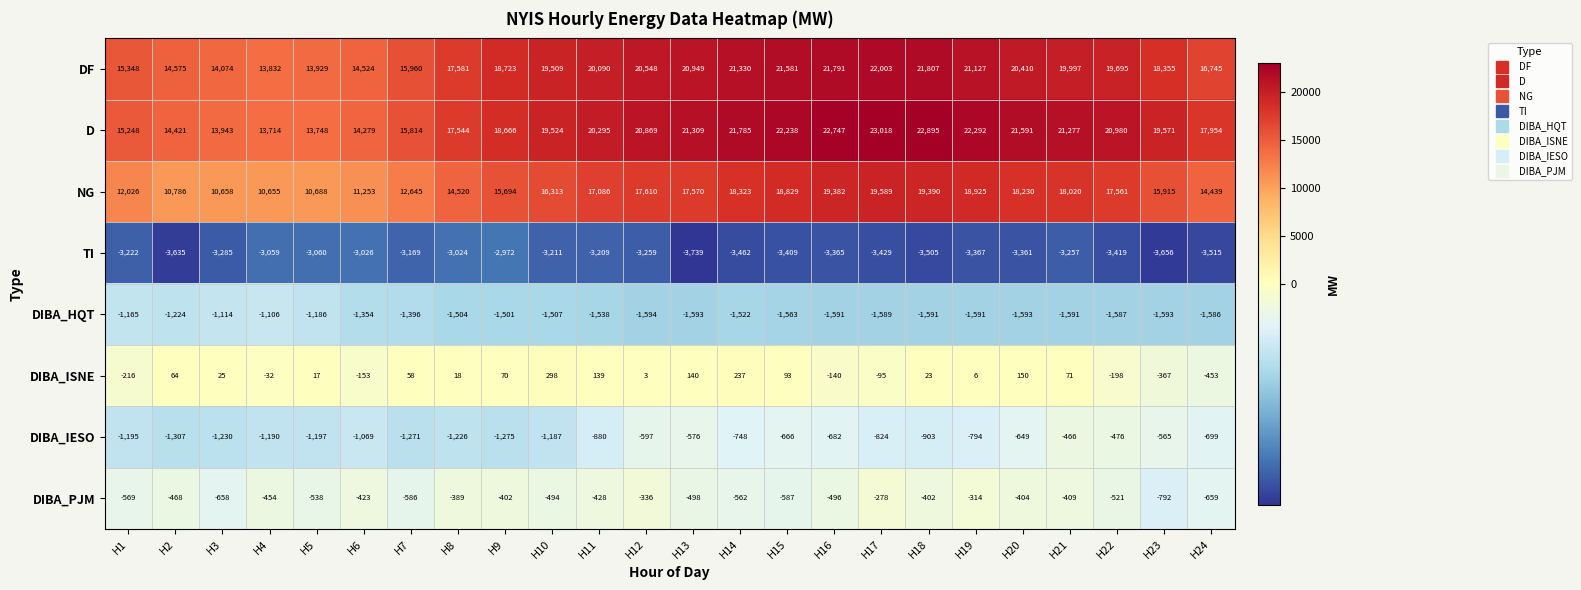

What is the difference between the maximum and minimum values in the DF series?

8171